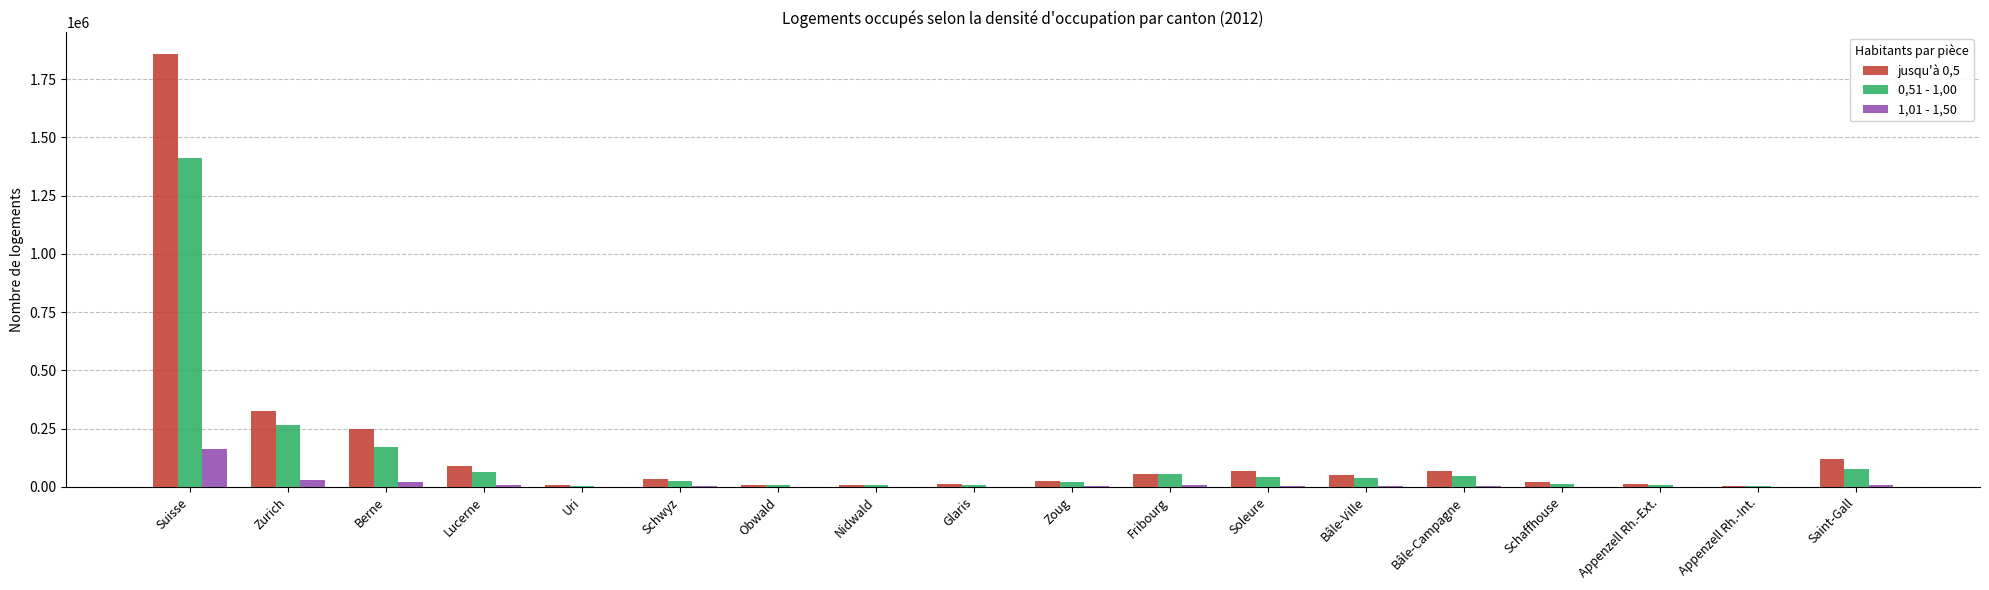

At which category is the sum across all series the highest?

Suisse